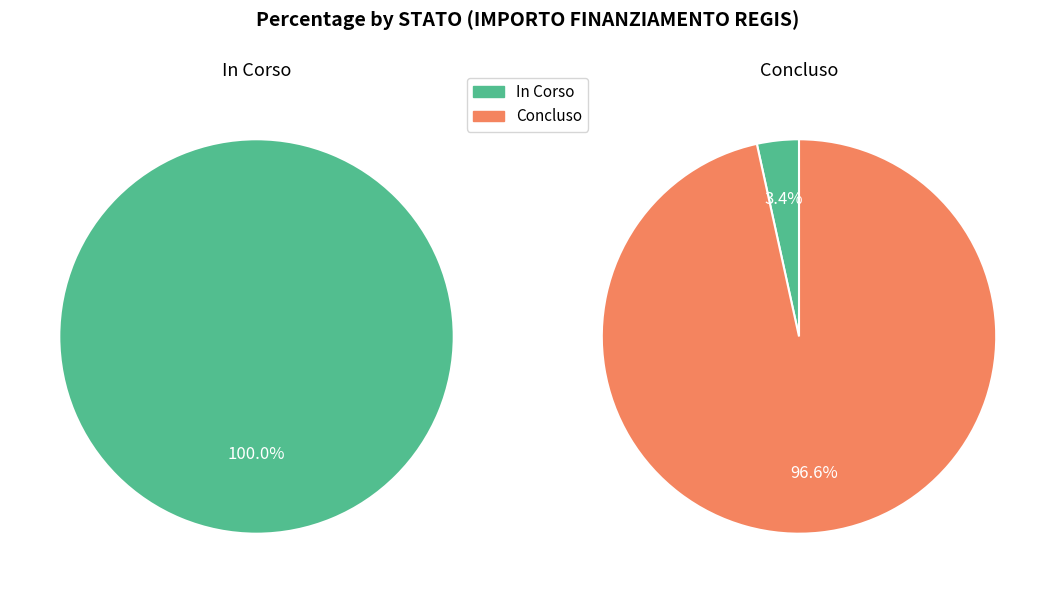

Count the number of slices in the pie.

2